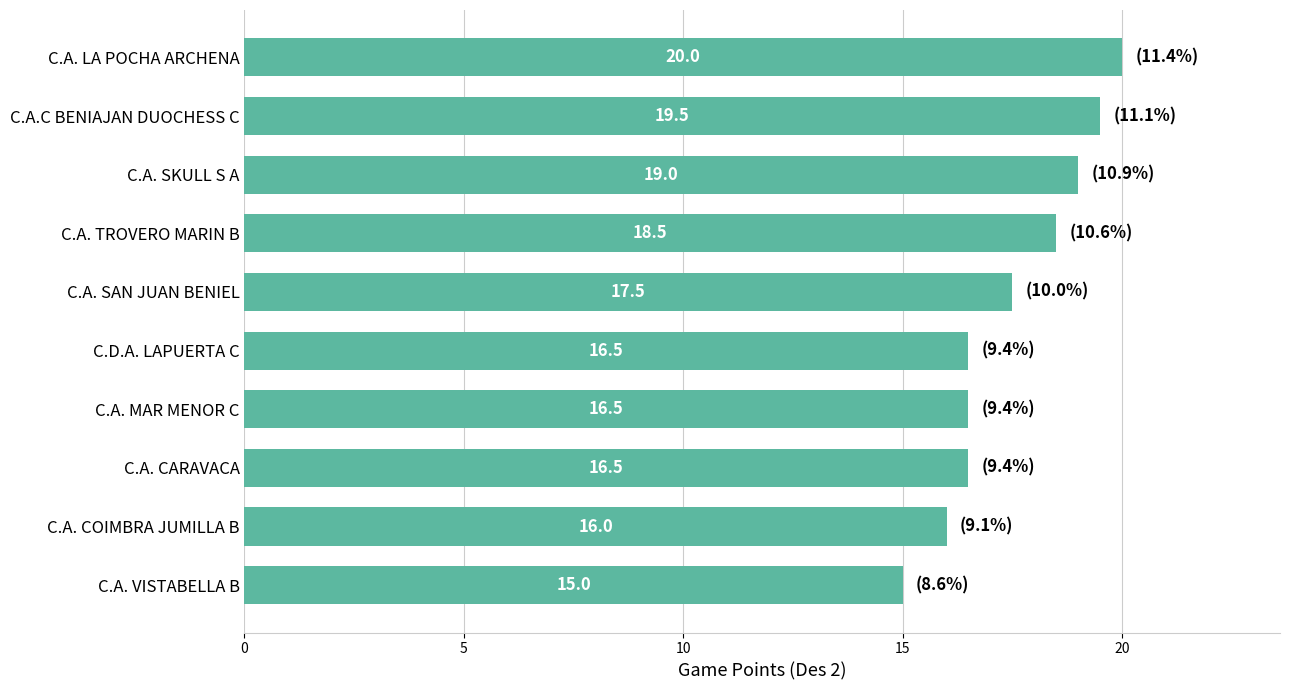

What is the difference between the second highest and minimum values?

4.5